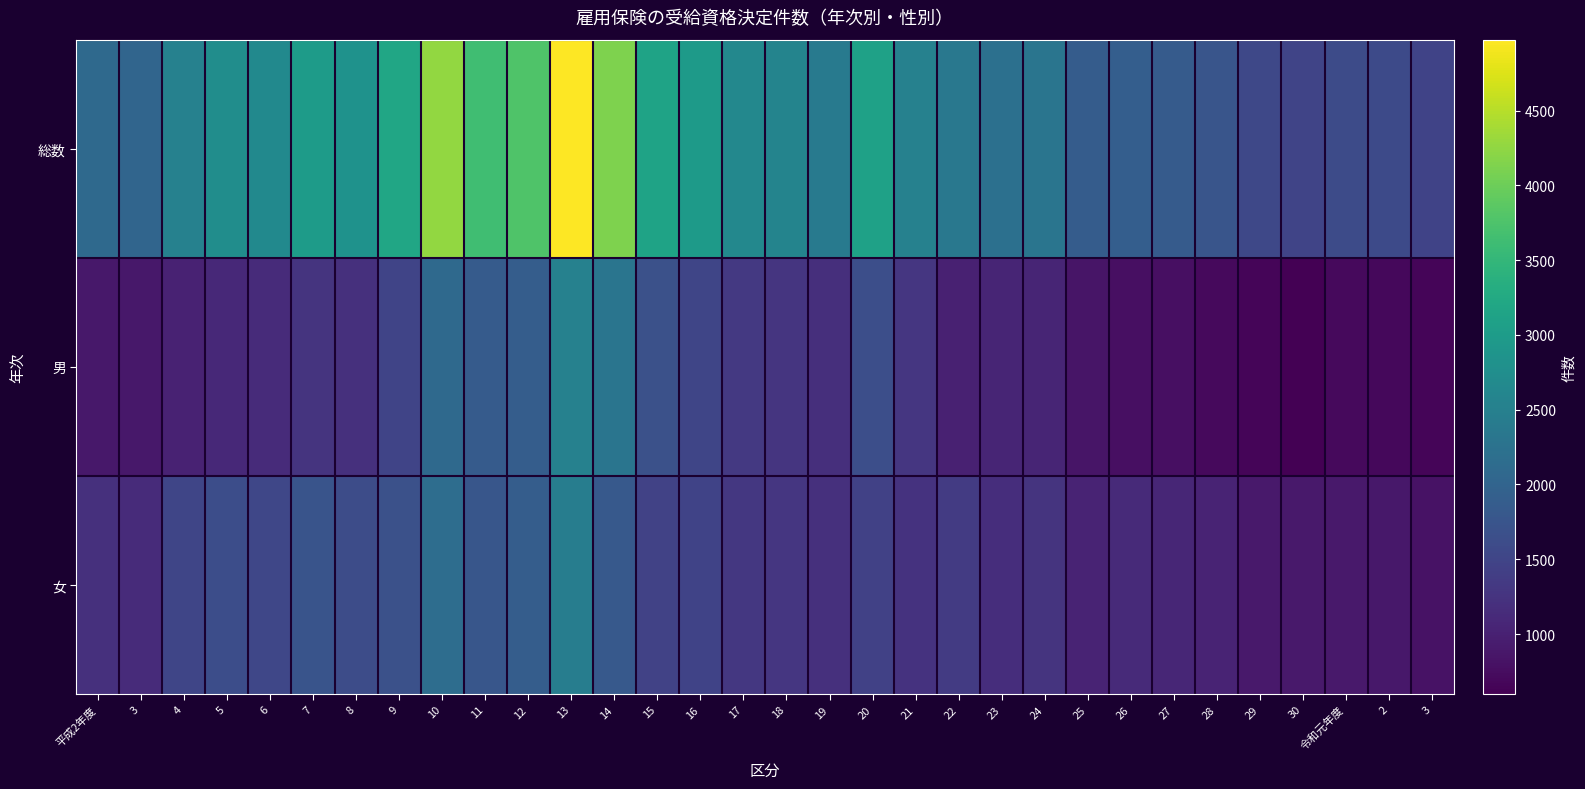

How many distinct data groups are displayed?

3